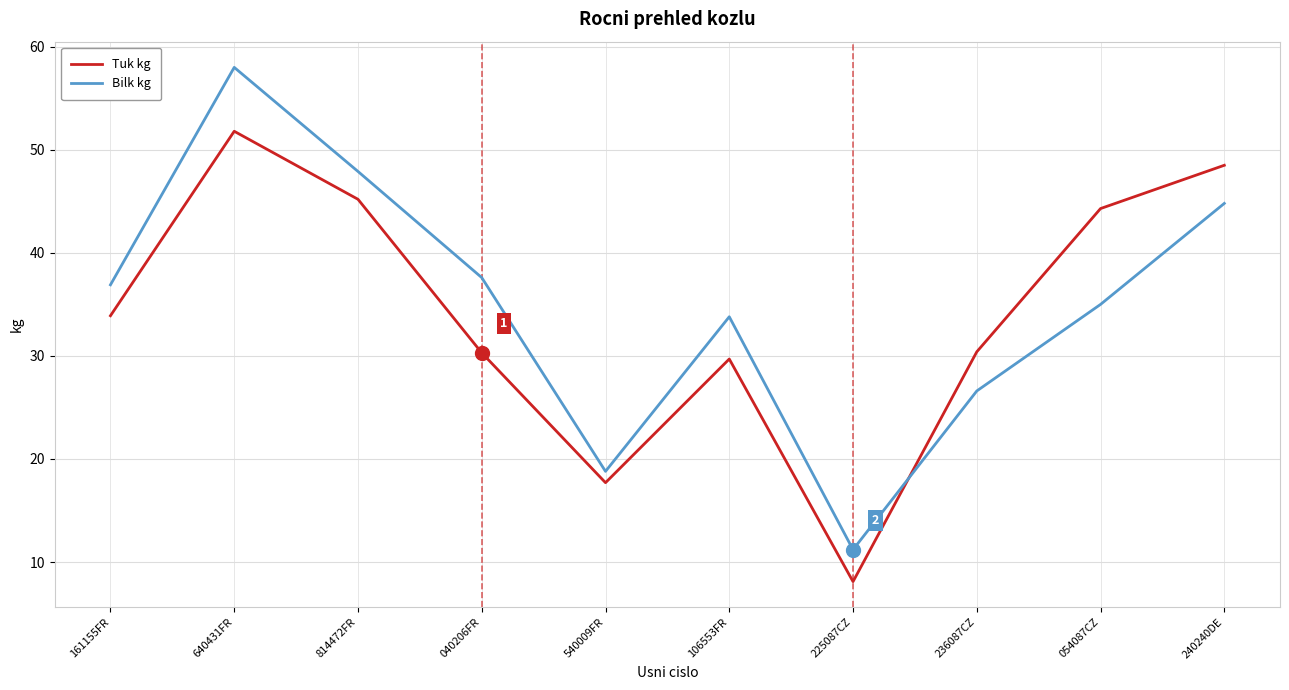

What is the sum of the Tuk kg values at 106553FR and 240240DE?

78.2